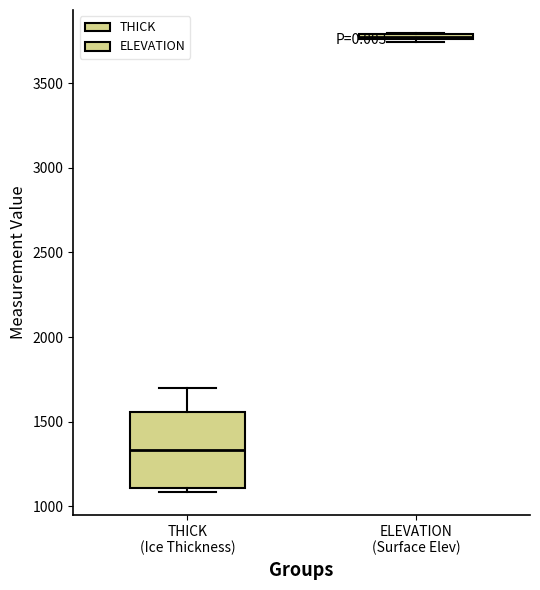

Which box's median line is the lowest?

THICK (Ice Thickness)